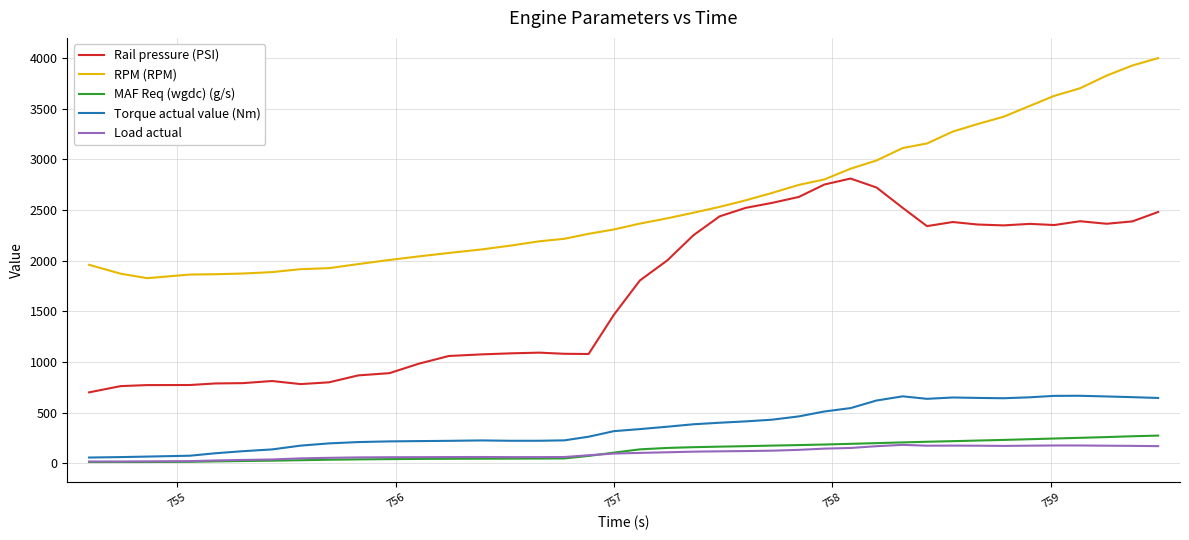

True or false: MAF Req (wgdc) (g/s) and Rail pressure (PSI) intersect in this chart.

False